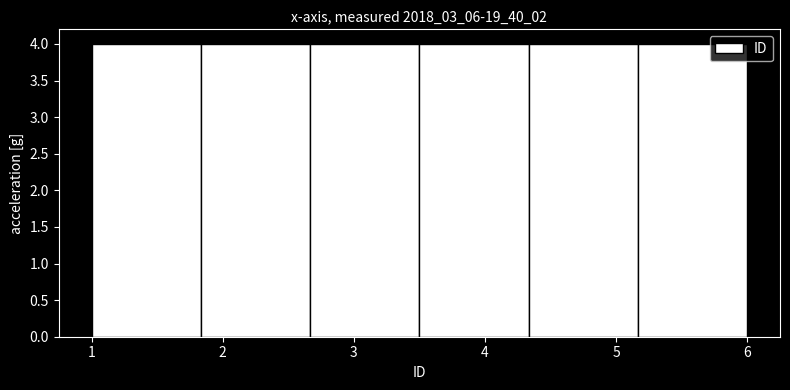

How tall is the bar that spans 5.2 to 6.0 on the x-axis? Neither the bar edges nor the heights are printed on the chart, so give them approximately, as read against the axes.

4